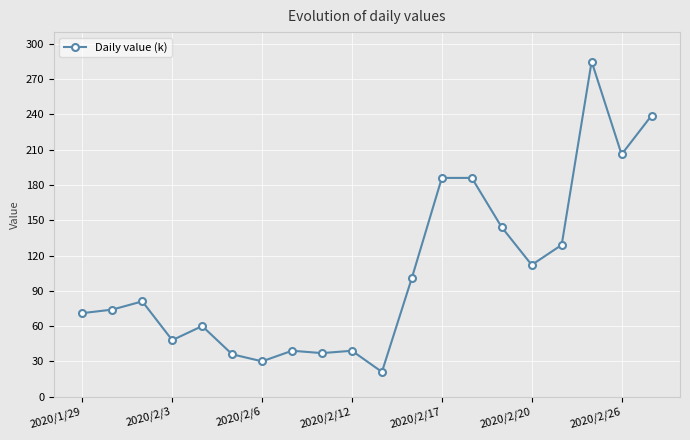

What is the value of the 17th point from the left?

129